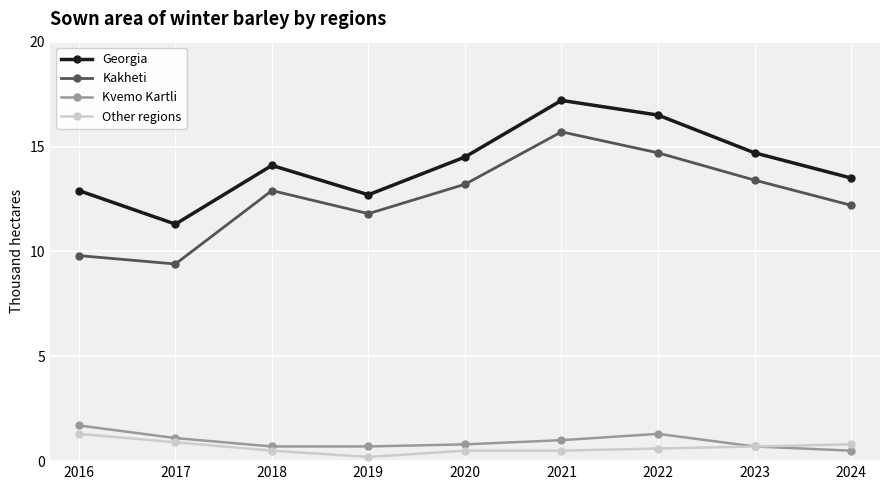

Does the chart have visible grid lines?

Yes